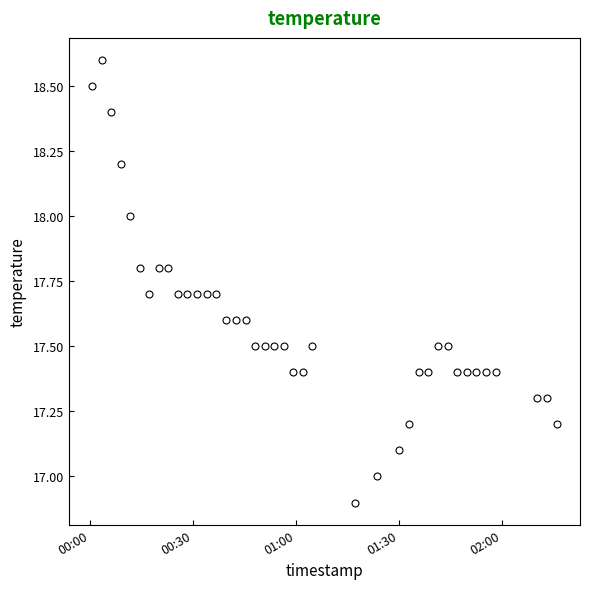

What is the greatest value displayed?

18.6